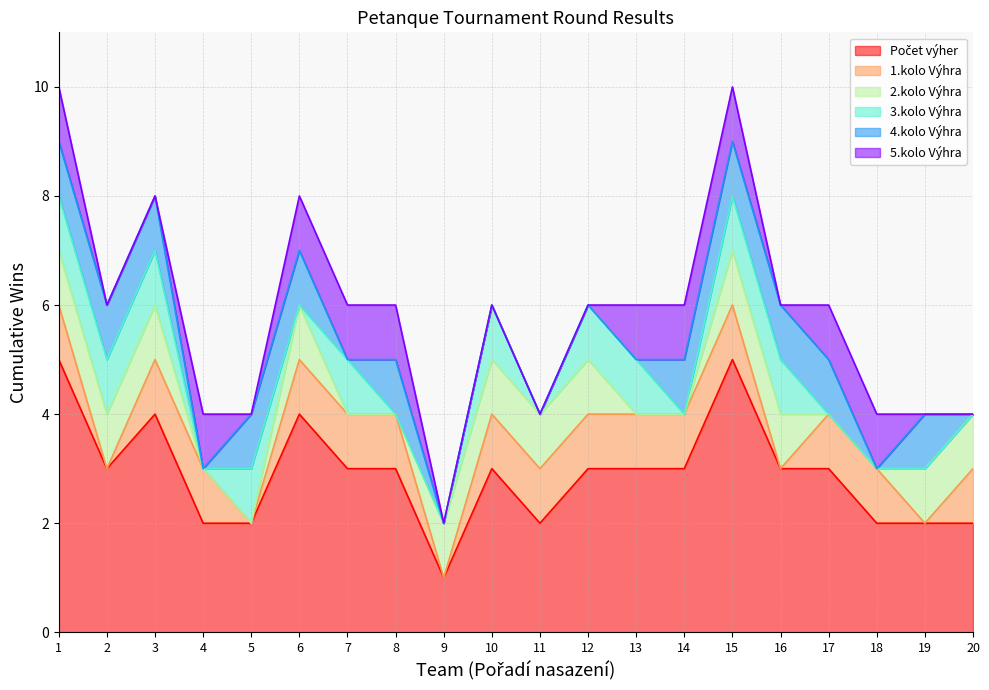

List the labels in order of Počet výher value, largest first.

1, 15, 3, 6, 2, 7, 8, 10, 12, 13, 14, 16, 17, 4, 5, 11, 18, 19, 20, 9